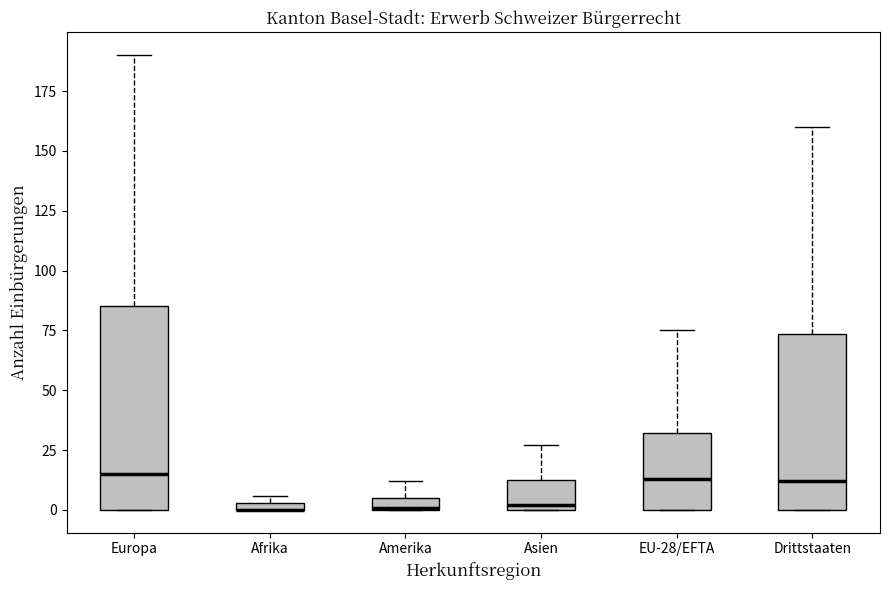

Where does the upper whisker of the box for Amerika end on the y-axis? The values are not printed on the chart, so give them approximately, as read against the axis.

10